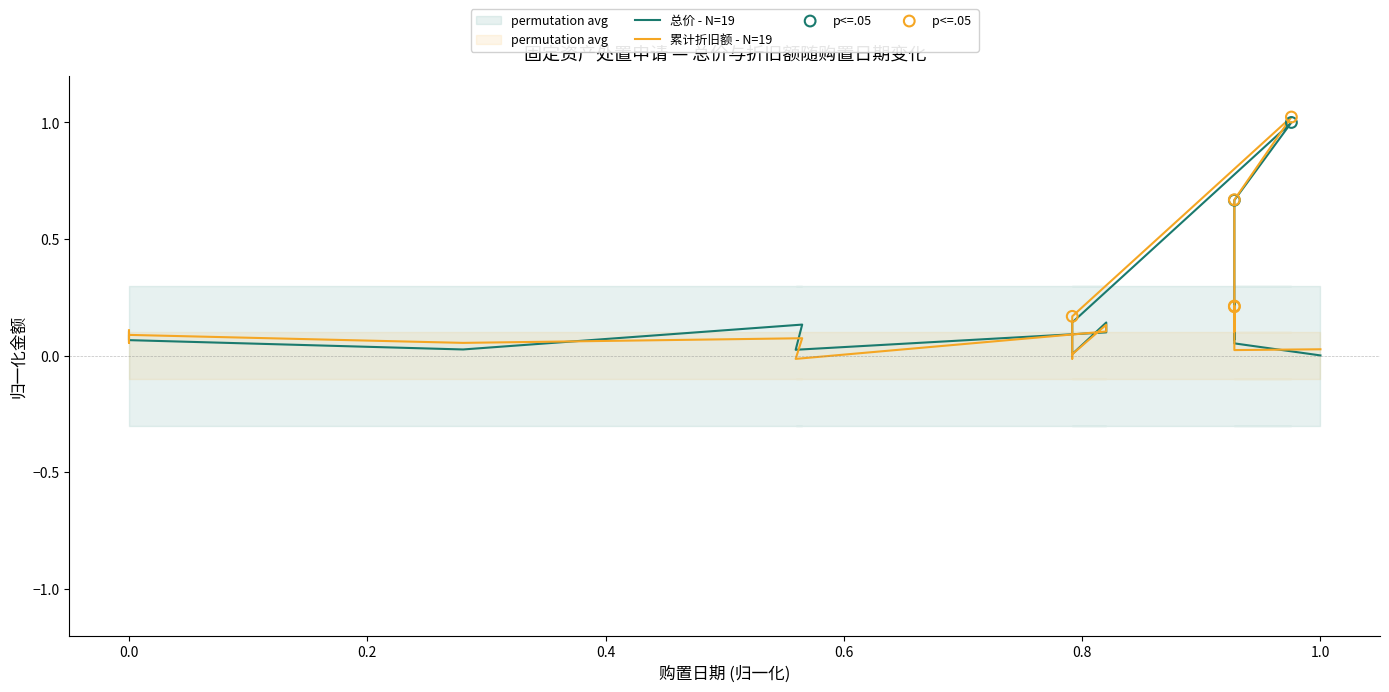

Which series has the largest Y range (max minus min)?

累计折旧额